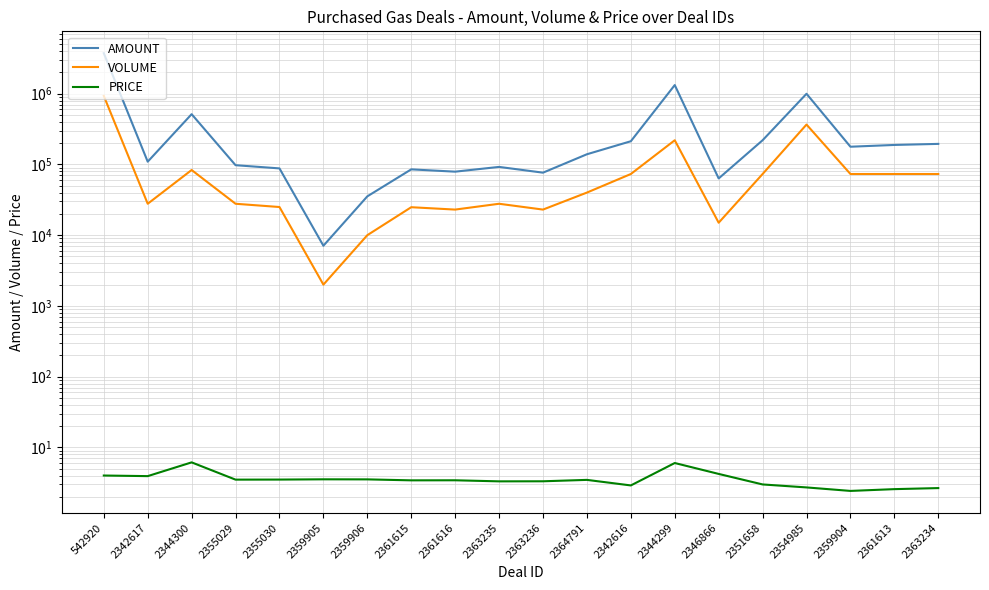

Where does the VOLUME series first go above 40000?

542920